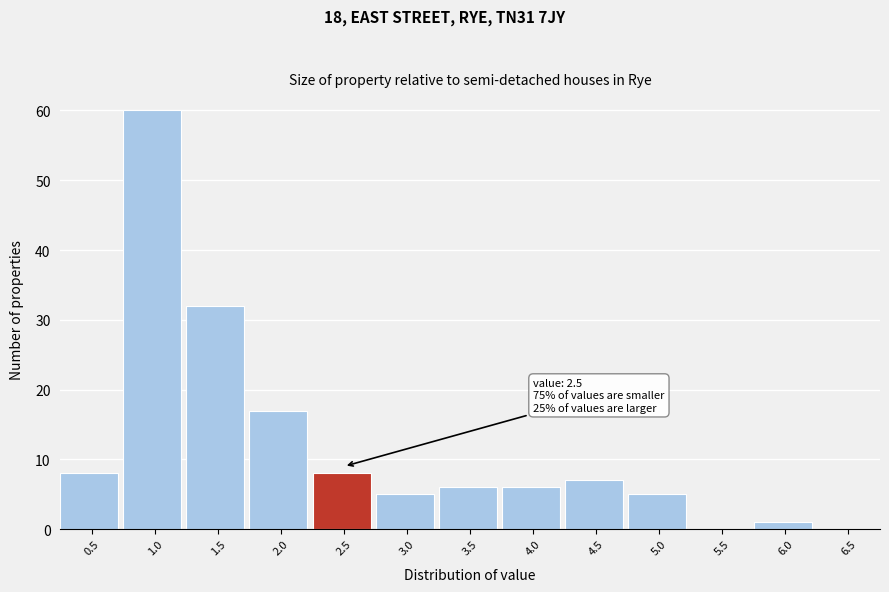

Reading left to right, extract all data points from this chart.

0.5=8	1.0=60	1.5=32	2.0=17	2.5=8	3.0=5	3.5=6	4.0=6	4.5=7	5.0=5	5.5=0	6.0=1	6.5=0